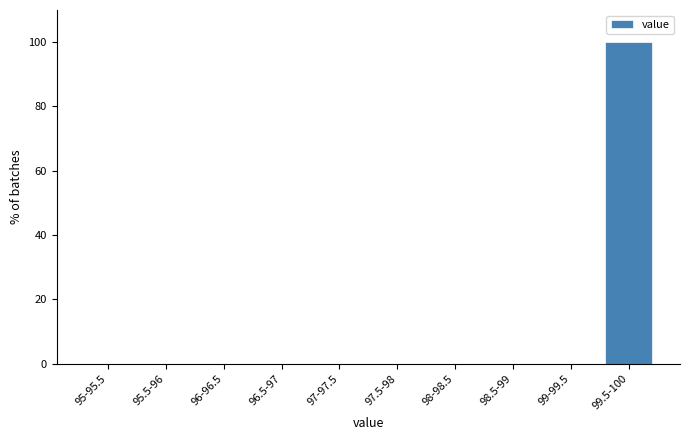

Reading left to right, extract all data points from this chart.

95-95.5=0	95.5-96=0	96-96.5=0	96.5-97=0	97-97.5=0	97.5-98=0	98-98.5=0	98.5-99=0	99-99.5=0	99.5-100=100